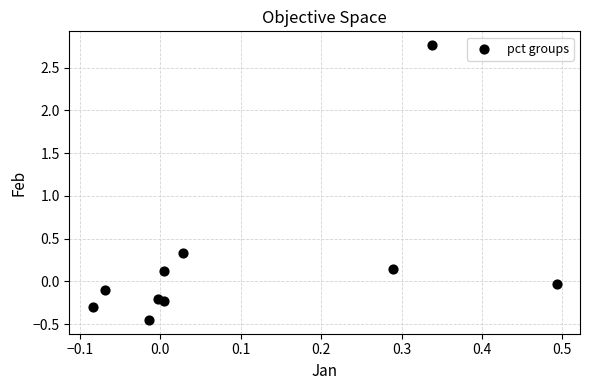

What is the range of X values (max minus min)?

0.6